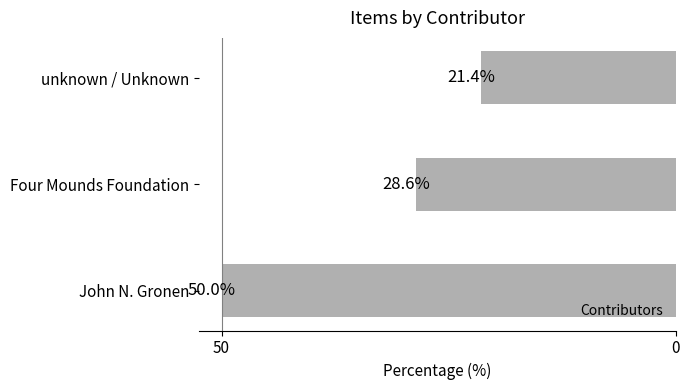

At which label is the value closest to 35?

Four Mounds Foundation